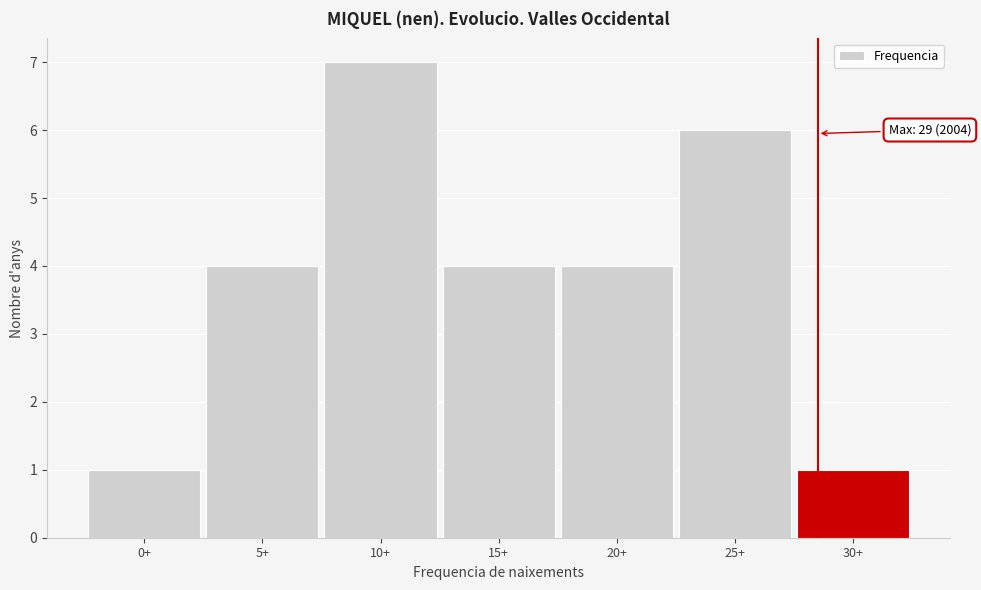

Reading right to left, extract all data points from this chart.

30+=1	25+=6	20+=4	15+=4	10+=7	5+=4	0+=1